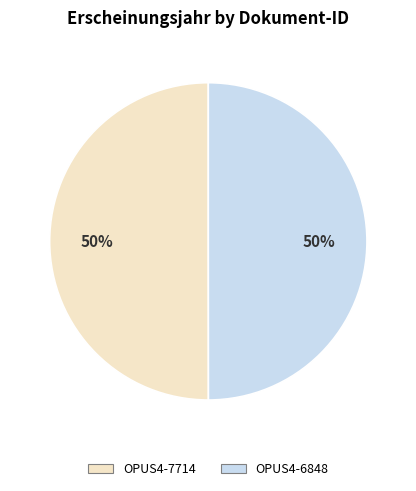

To the nearest percent, what is the combined percentage of OPUS4-7714 and OPUS4-6848?

100%